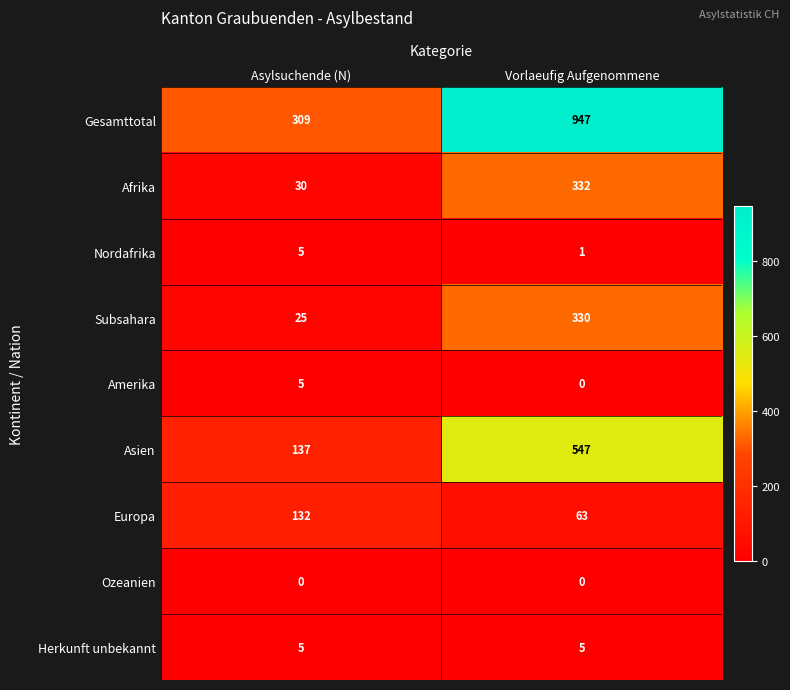

Which series has the largest total across all categories?

Gesamttotal